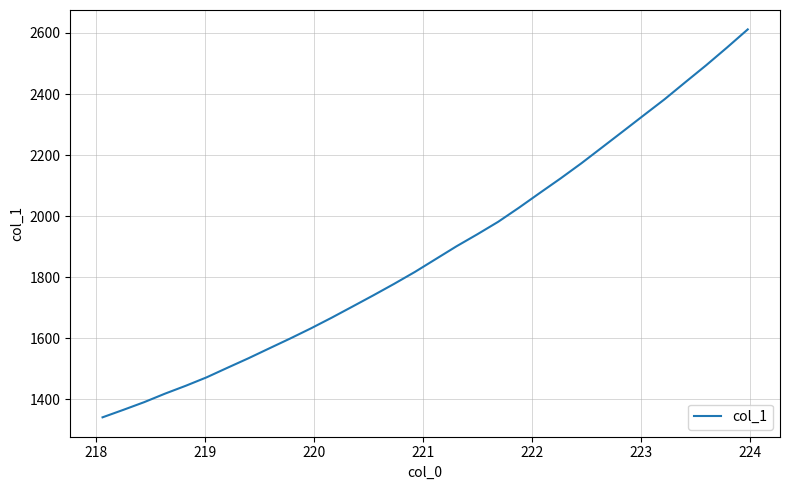

True or false: there are more than 2 points higher than both neighbors.

False